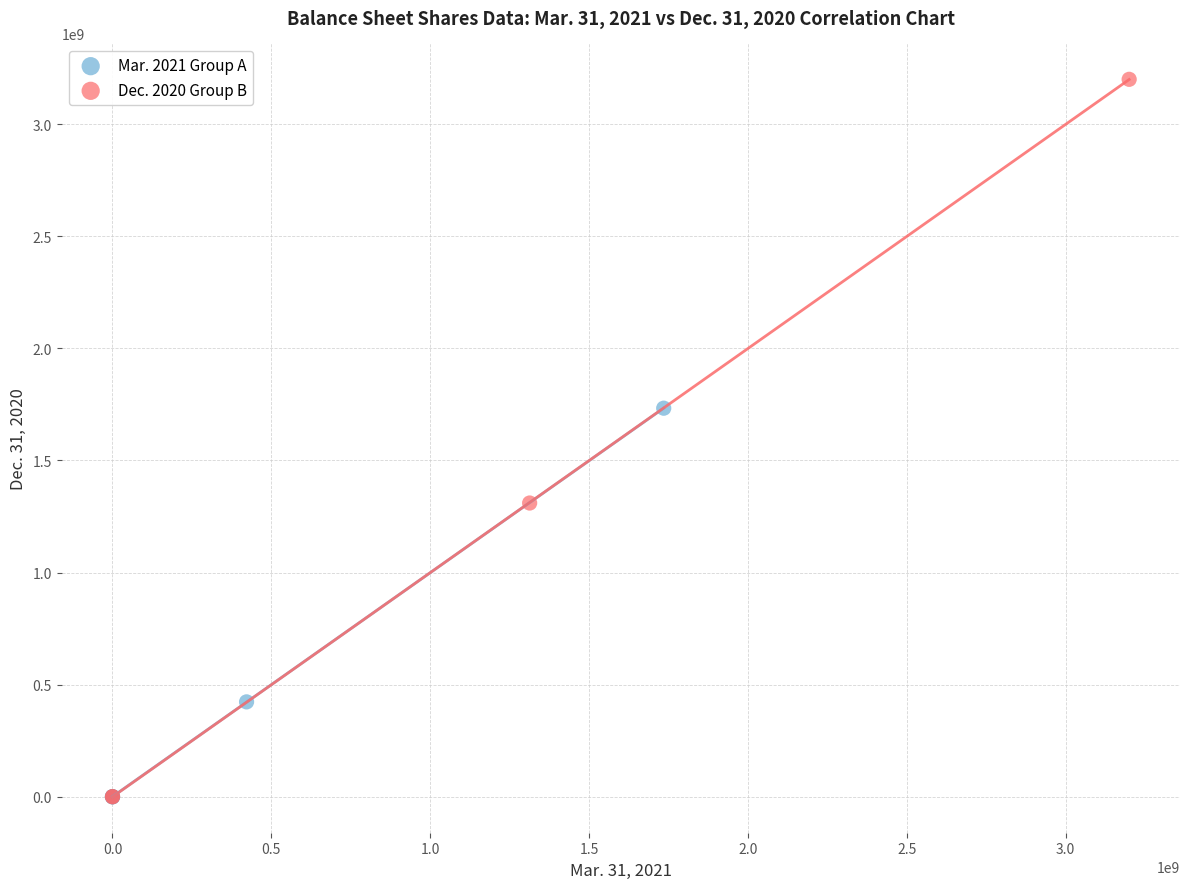

Which series has the widest spread of Y values?

Dec. 2020 Group B